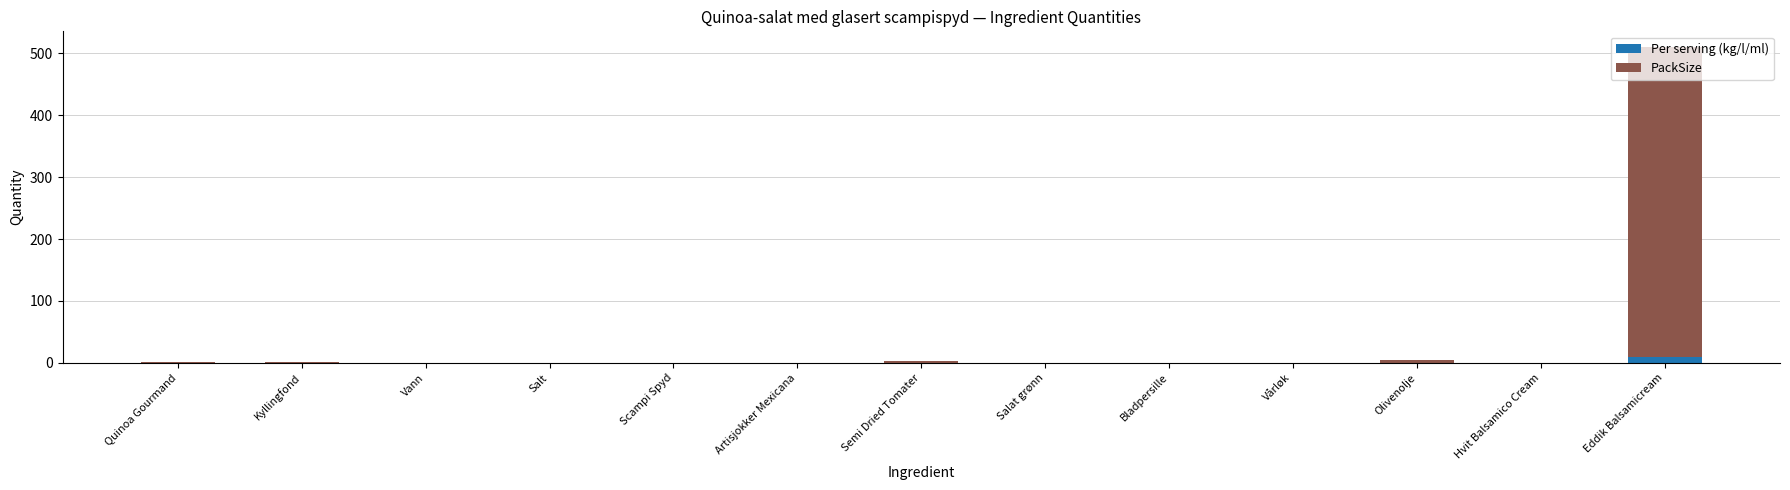

At which category is the sum across all series the highest?

Eddik Balsamicream